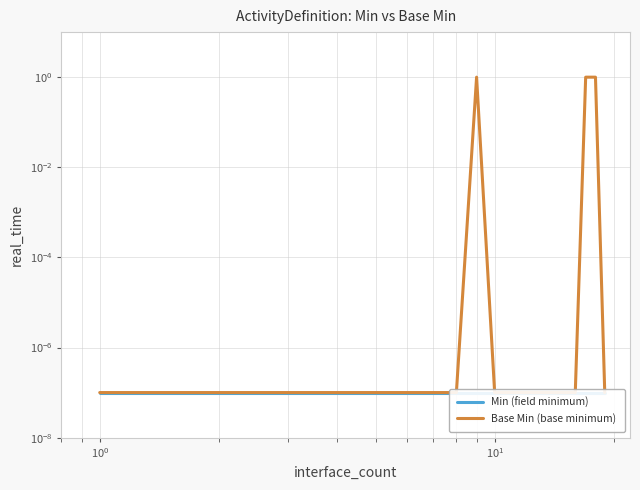

True or false: Base Min (base minimum) and Min (field minimum) intersect in this chart.

False